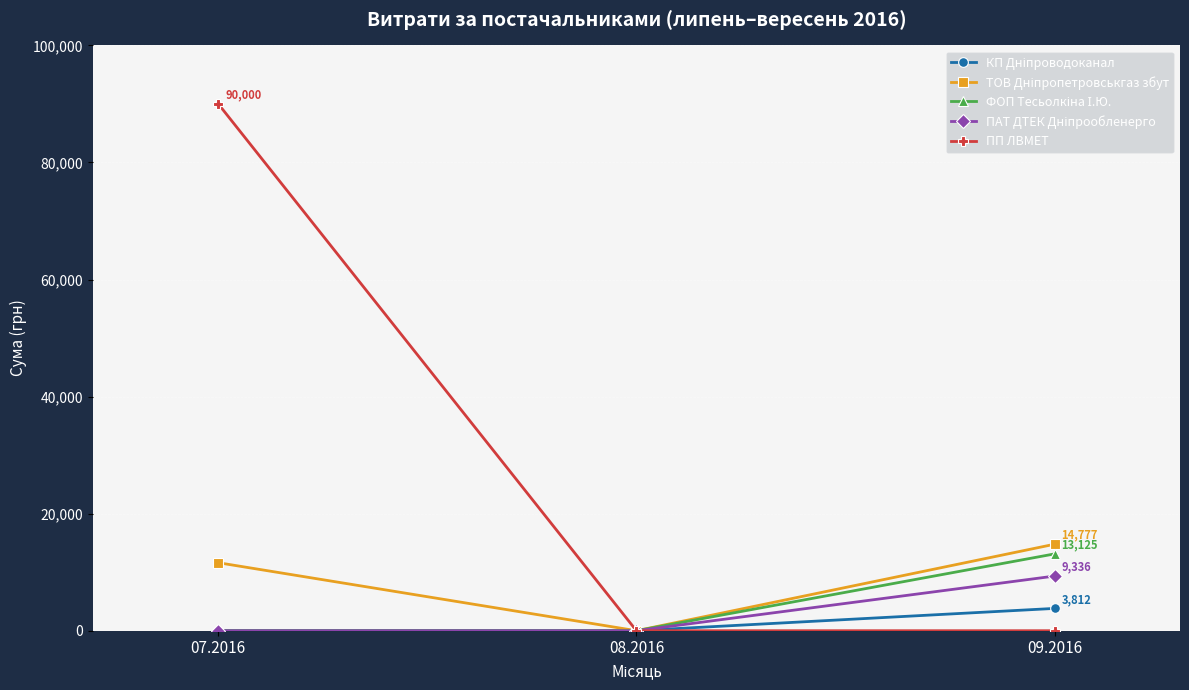

At which category is the sum across all series the highest?

07.2016